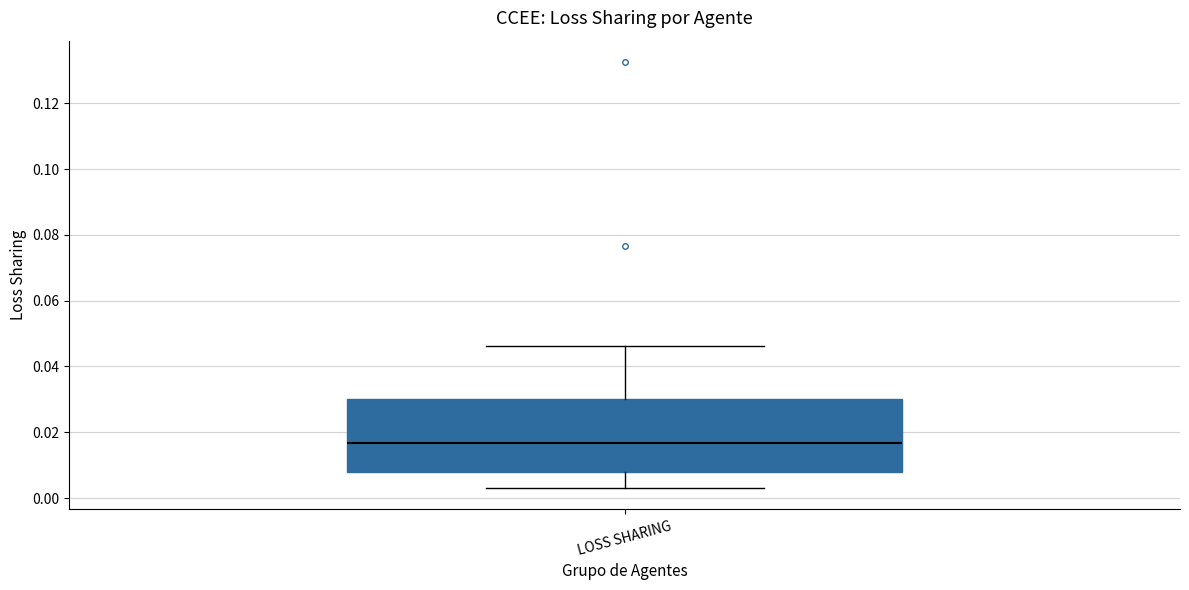

Read this box plot against the y-axis: the position of the median line, the range covered by the box, and the ends of both whiskers. The values are not printed on the chart, so give them approximately, as read against the axis.

median 0.016, box 0.008 to 0.030, whiskers 0.004 to 0.046